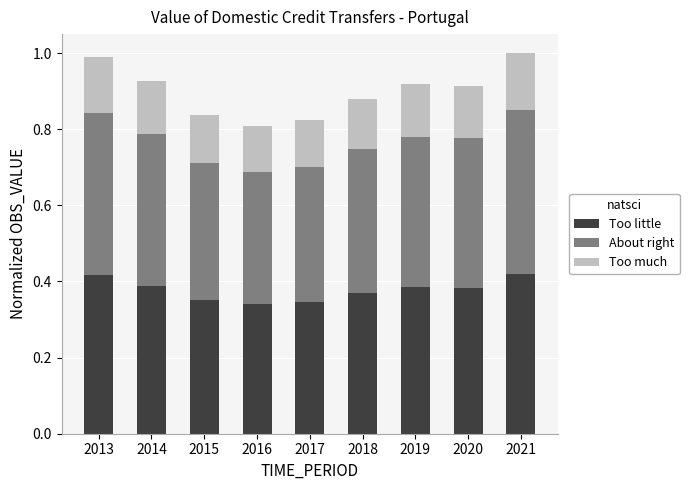

What is the sum of all Too little values?

3.4